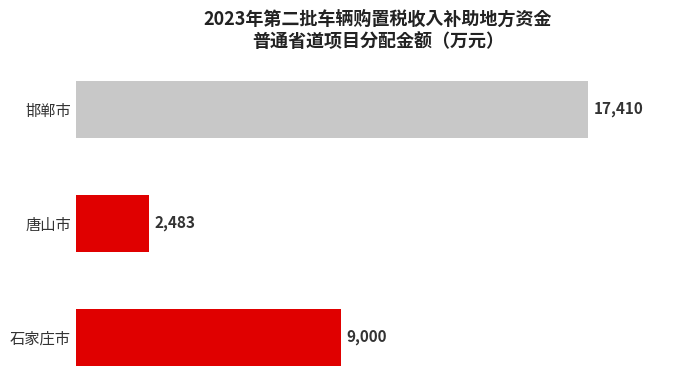

List the labels in order of value, smallest first.

唐山市, 石家庄市, 邯郸市